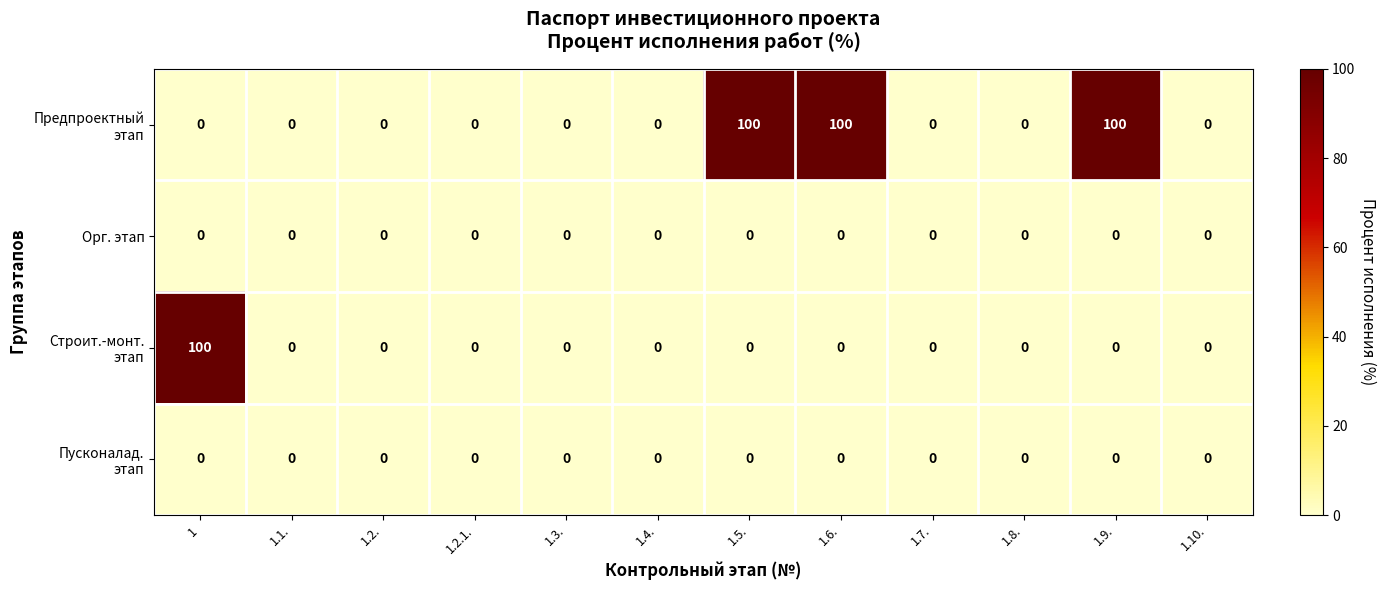

At how many categories does at least one series exceed 62?

4